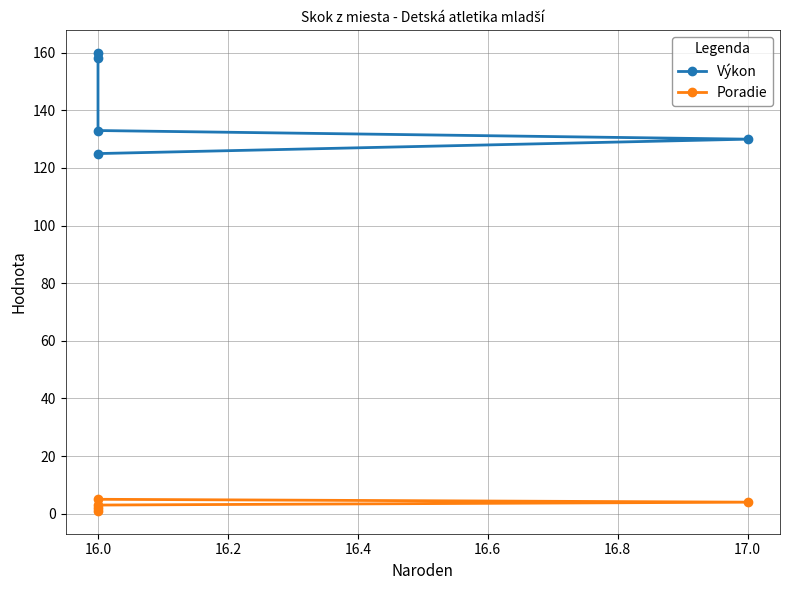

The value of Poradie at 17.0 is 2. True or false?

False